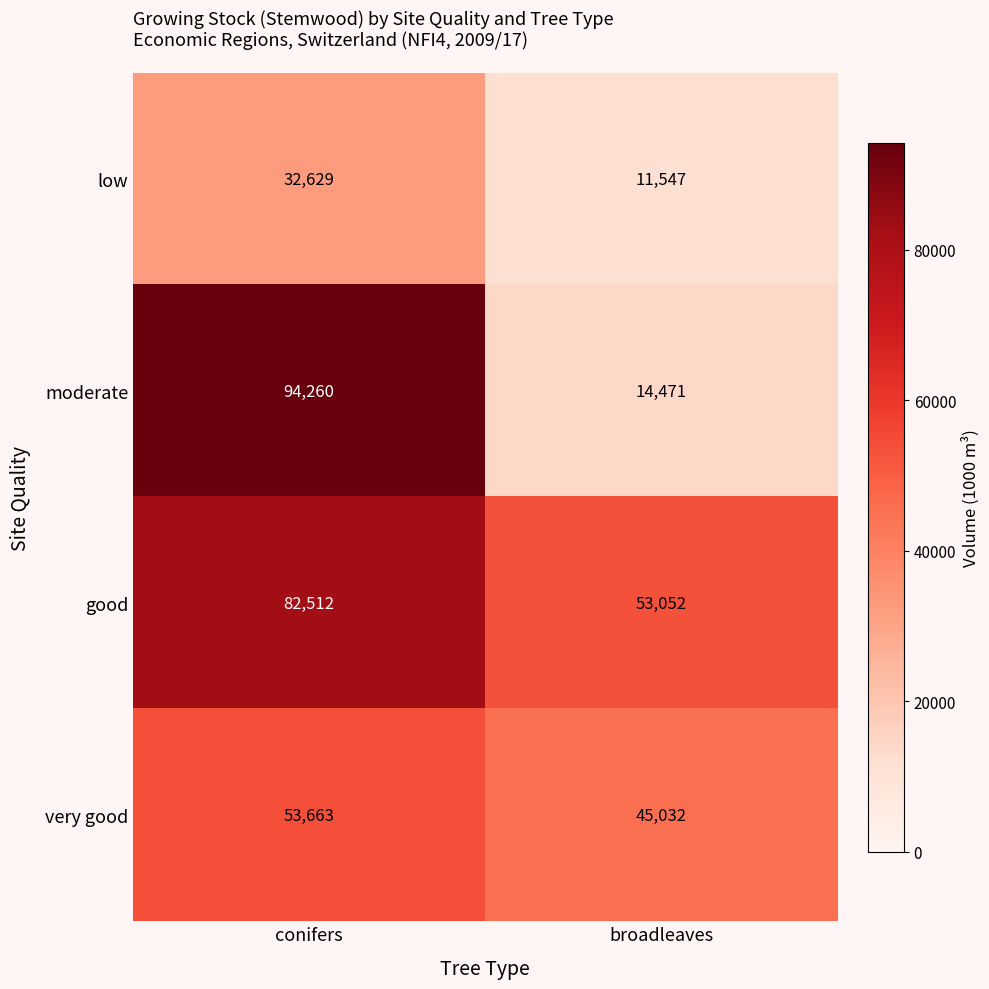

What is the sum of all good values?

135564